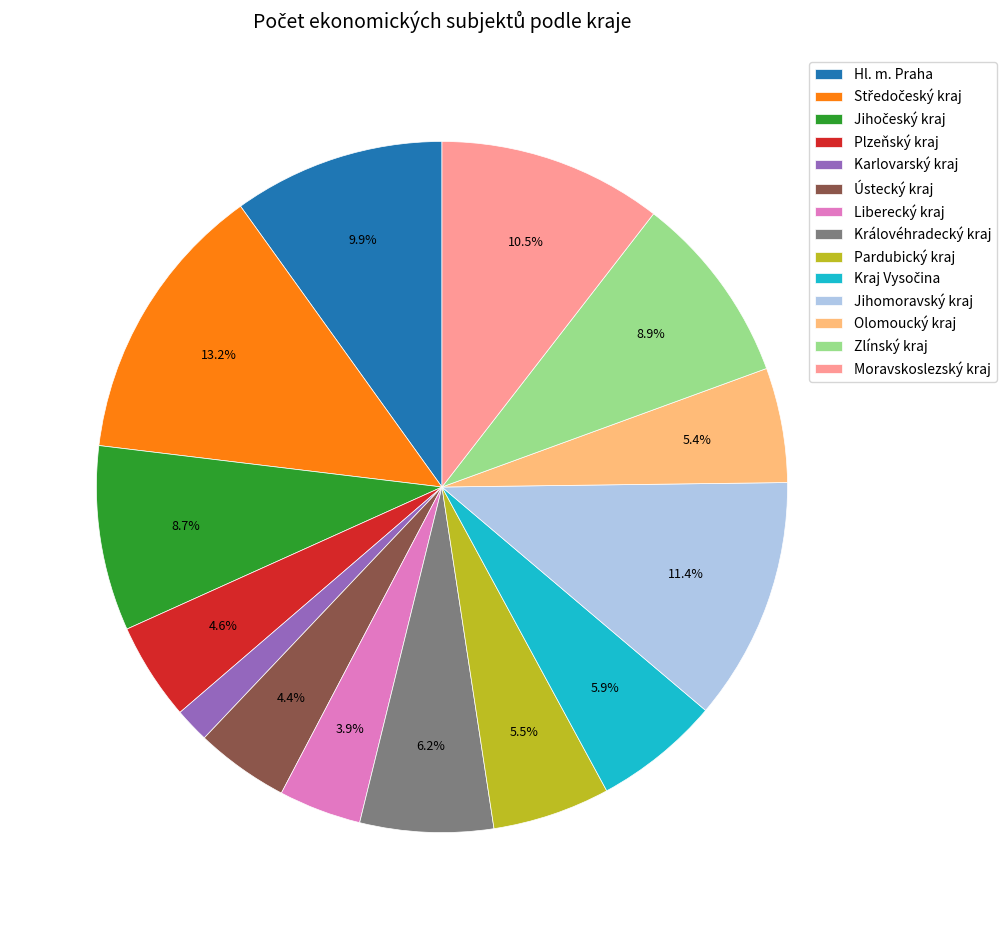

To the nearest percent, what portion does Liberecký kraj represent?

4%